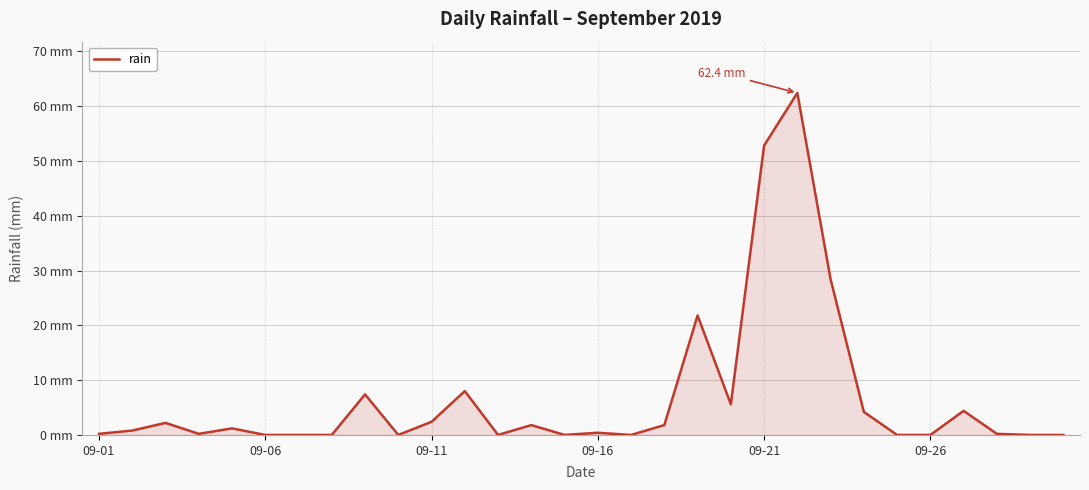

Does the chart display data point markers on the line(s)?

No